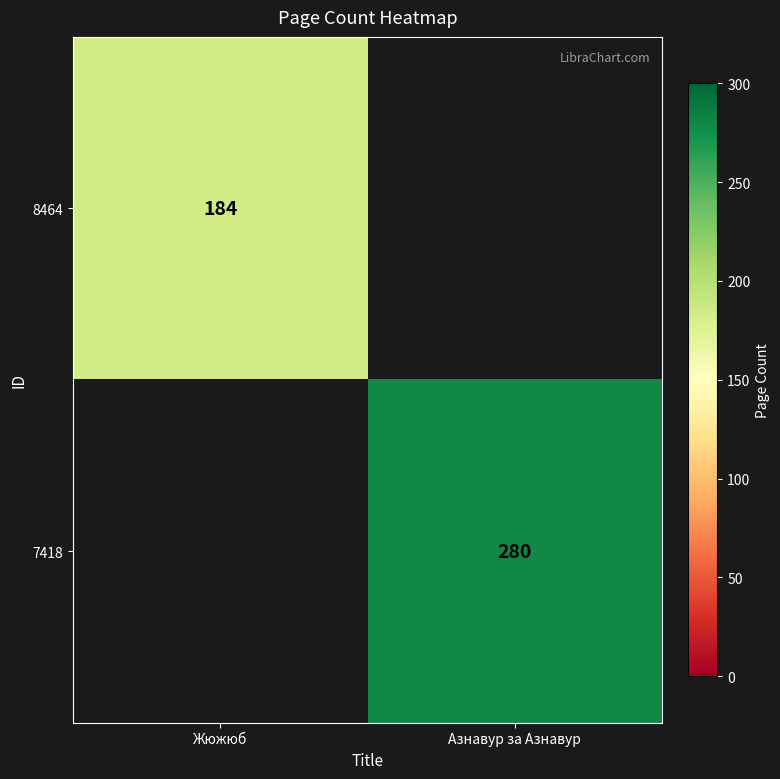

What is the maximum value shown in the chart?

280.0